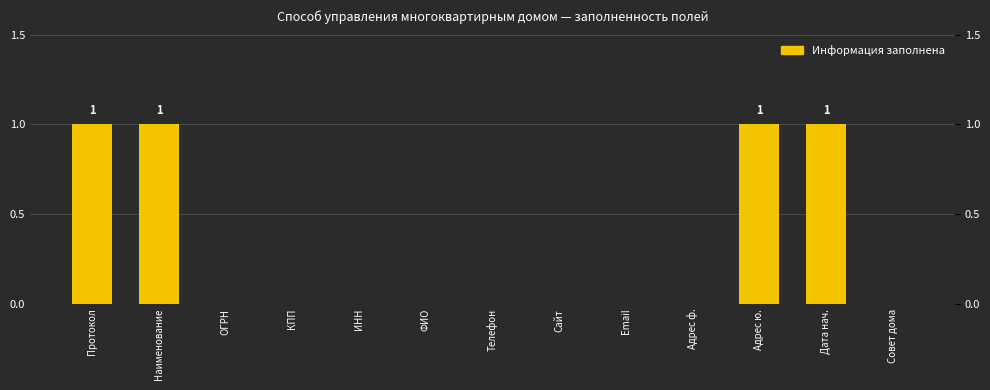

Reading left to right, what are all the values shown in this chart?

1	1	0	0	0	0	0	0	0	0	1	1	0